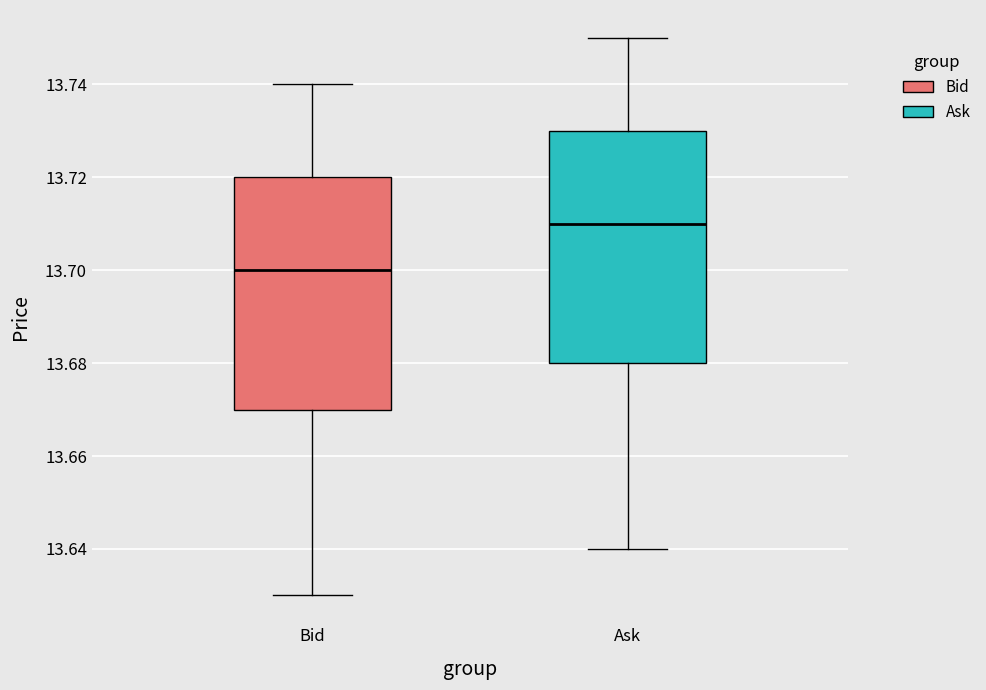

Reading left to right, transcribe this box plot: for each box, give where its median line is, the range the box spans, and where its two whiskers end, as read against the y-axis. The values are not printed on the chart, so give them approximately, as read against the axis.

Bid: median 13.70, box 13.67 to 13.72, whiskers 13.63 to 13.74
Ask: median 13.71, box 13.68 to 13.73, whiskers 13.64 to 13.75